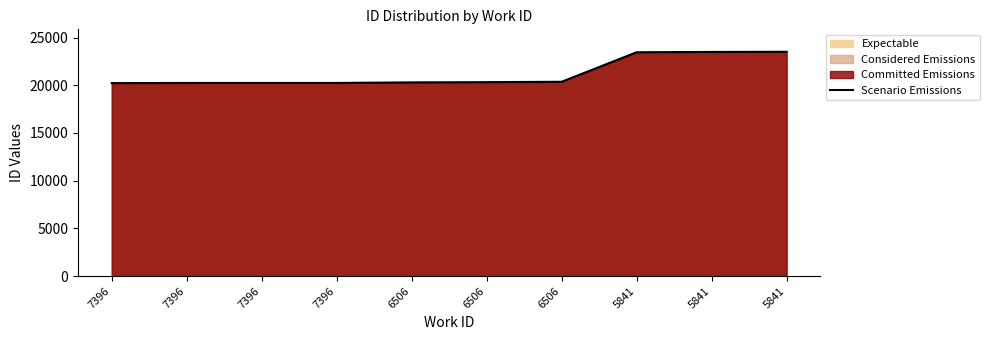

What is the difference between the values at 7396 and 5841?

3215